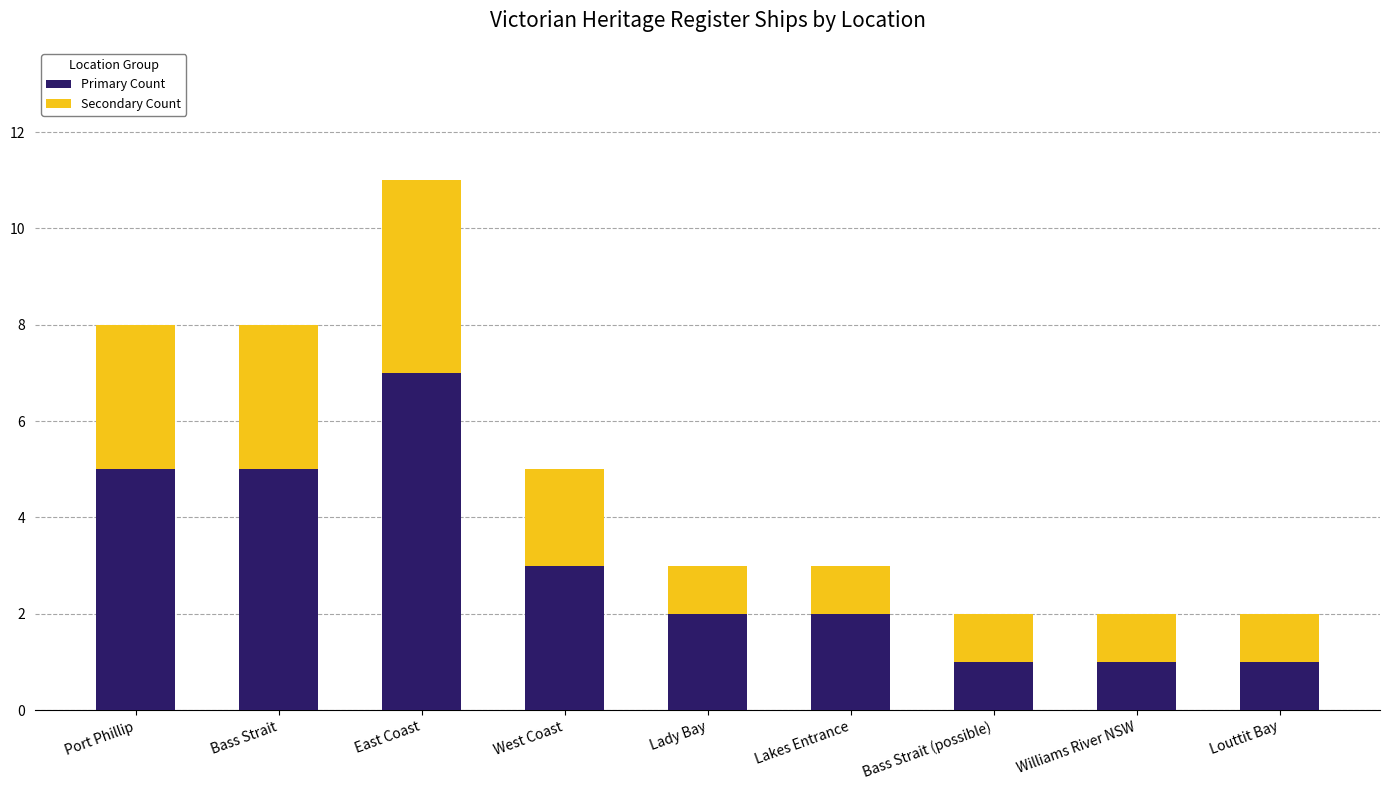

What is the sum of all Primary Count values?

27